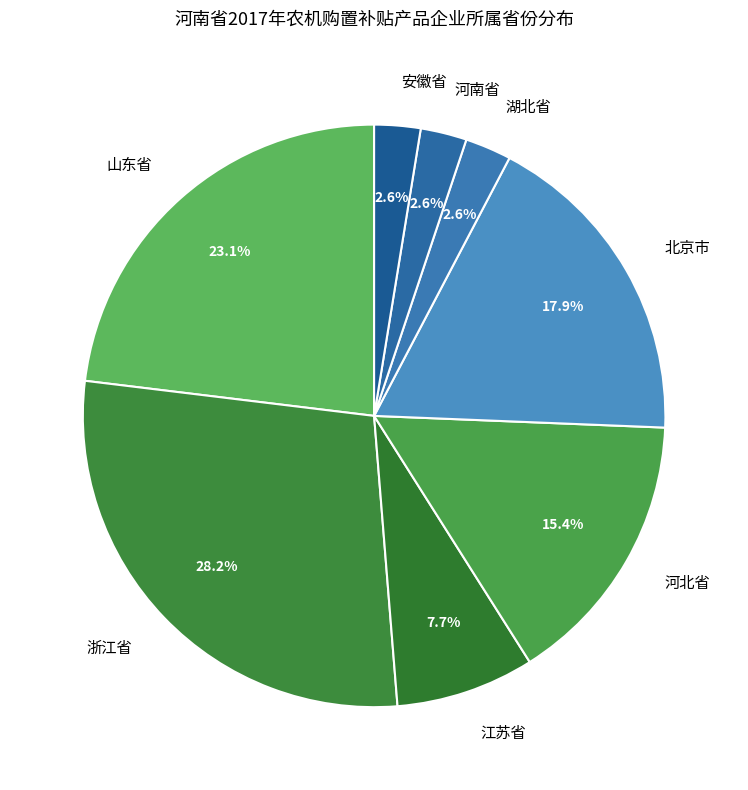

Which slice is the largest?

浙江省